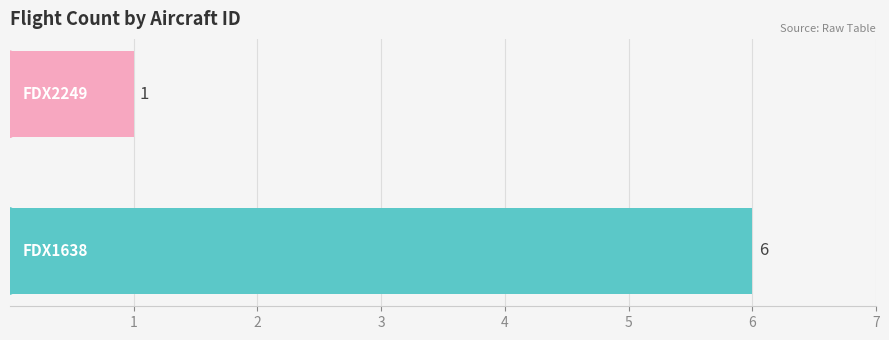

What is the average value?

4